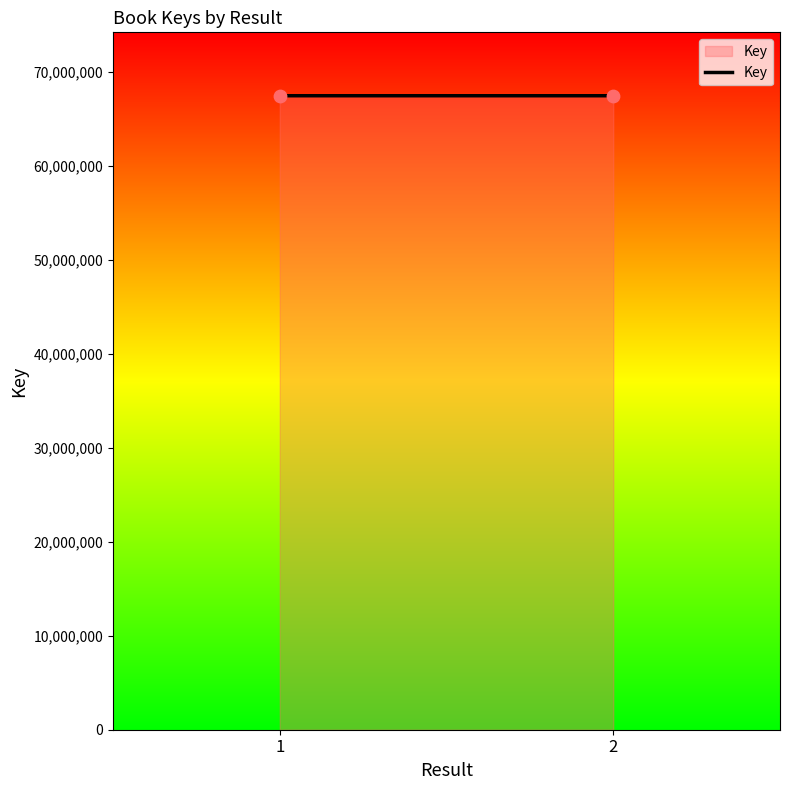

What is the average Y value?

67424856